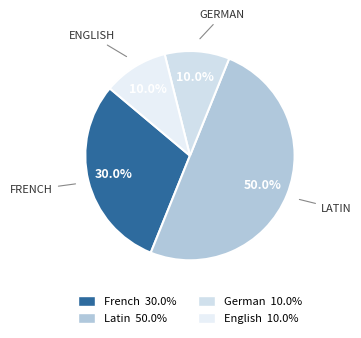

Count the number of slices in the pie.

4